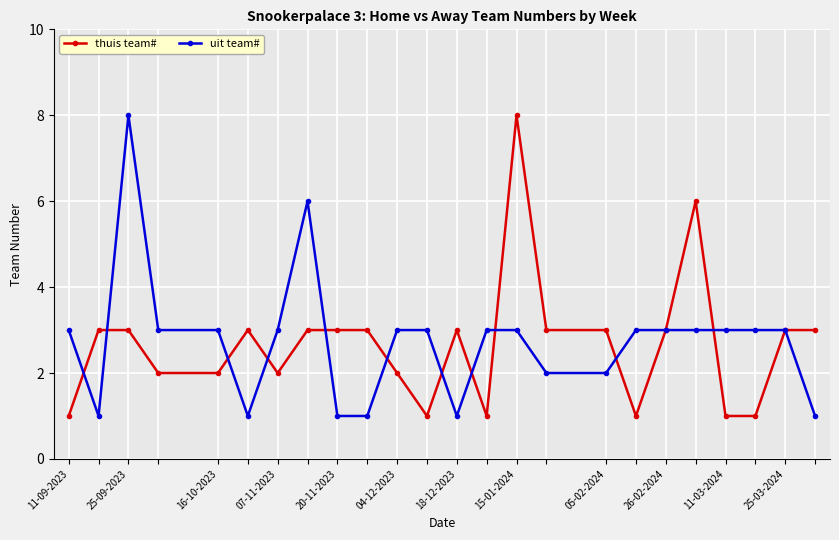

What are all the series names shown in the legend?

thuis team#, uit team#